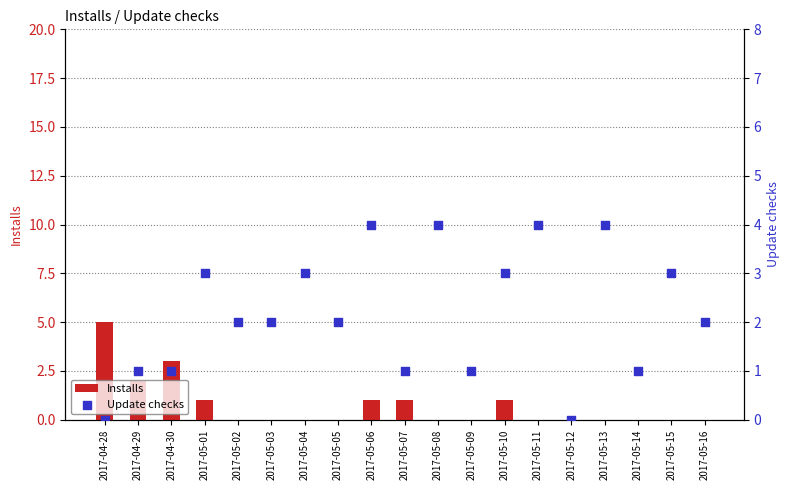

At how many categories does at least one series exceed 0?

18